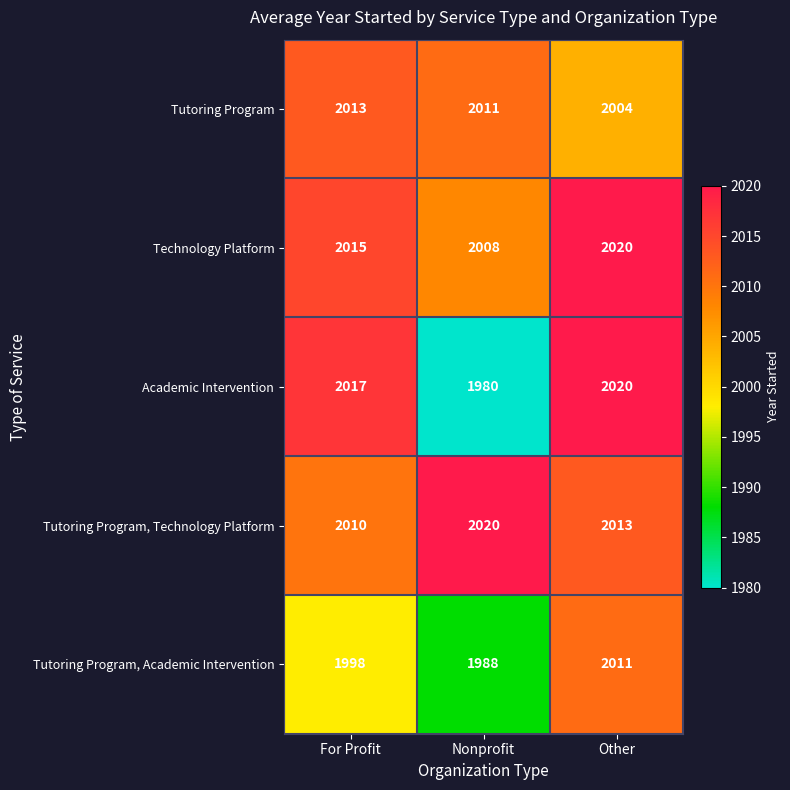

How many data points in Tutoring Program are less than 2011?

1